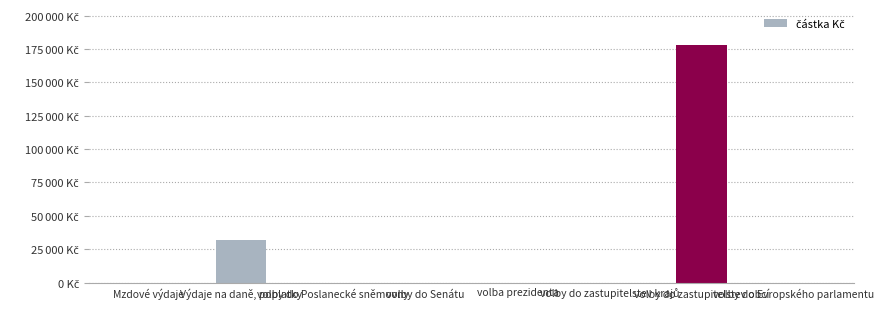

Where is the data nearest to the value 89138?

Výdaje na daně, poplatky